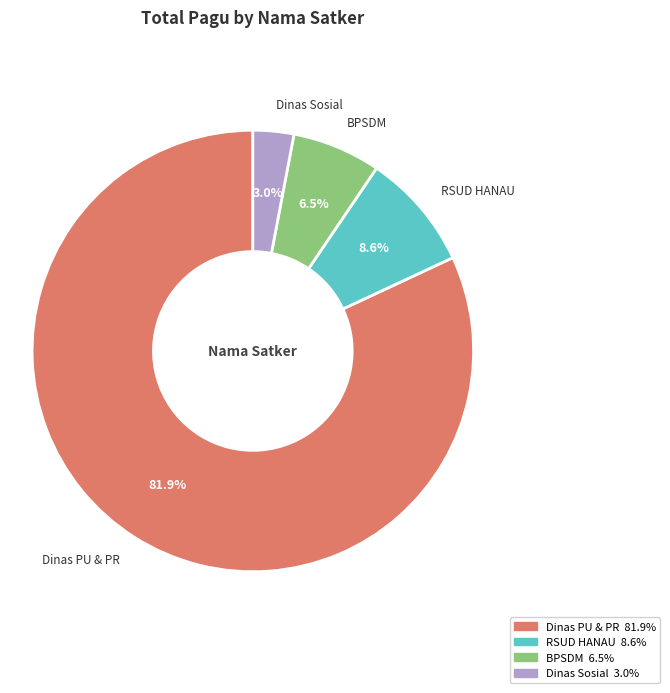

Is there any slice that represents more than half of the pie?

Yes